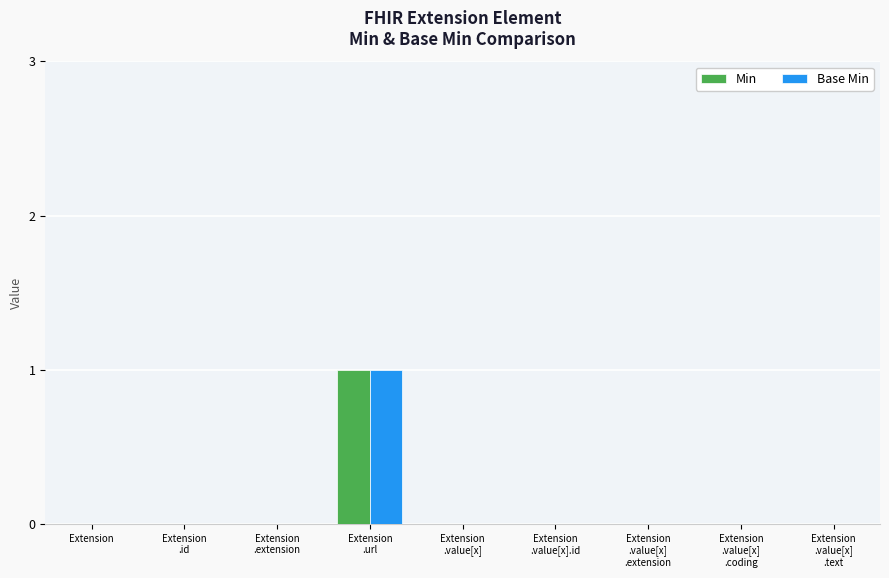

How many groups of bars are there?

9